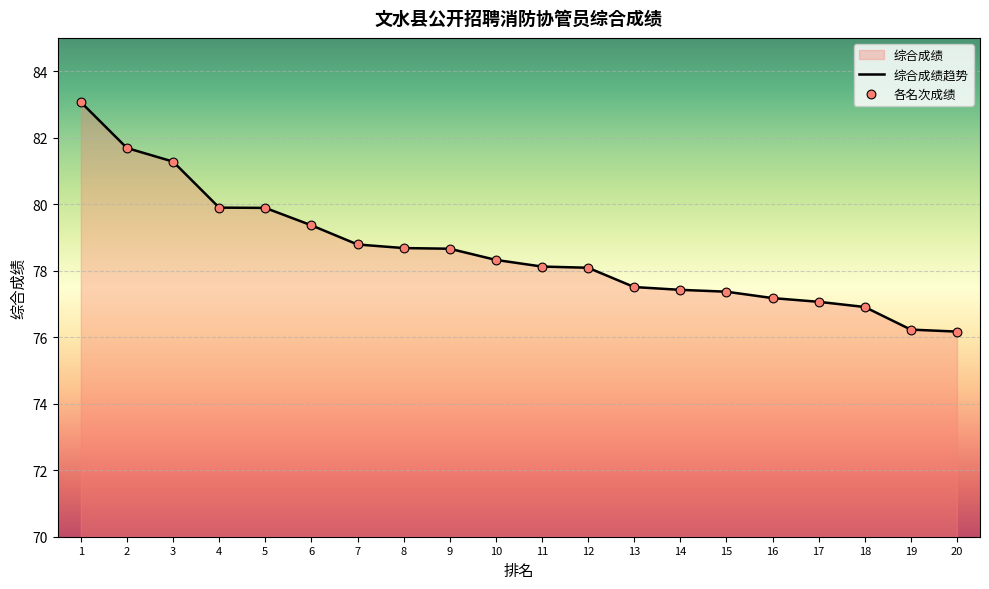

Which series reaches the maximum Y coordinate?

综合成绩趋势